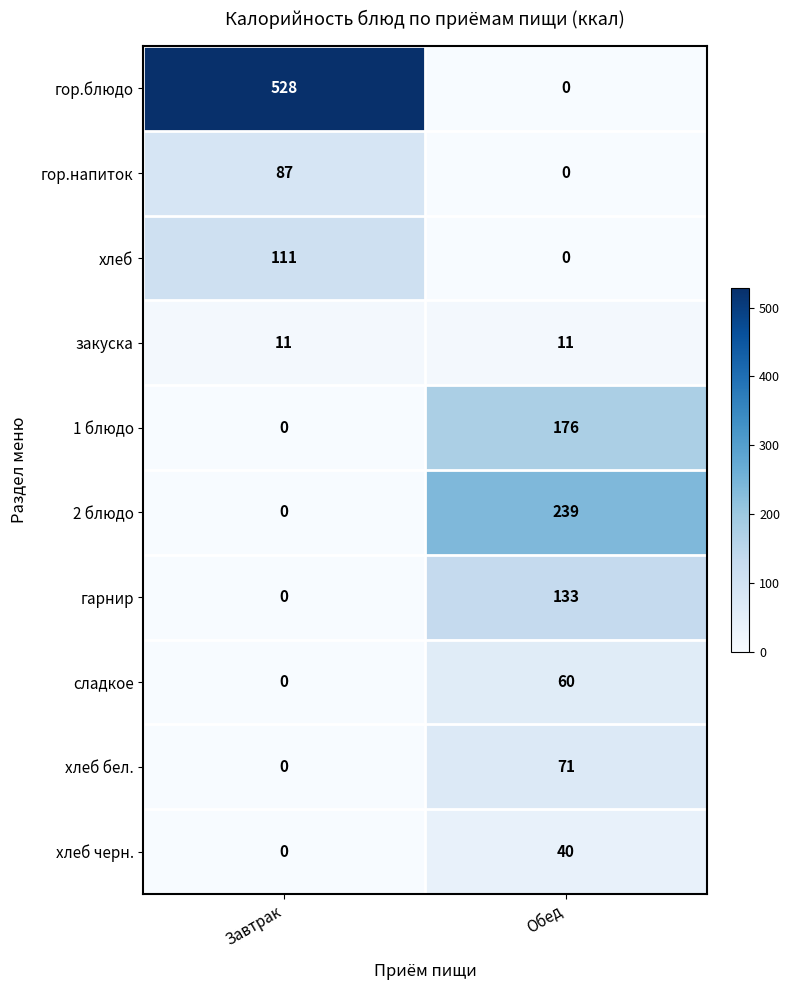

How many data points in хлеб черн. are less than 40?

1